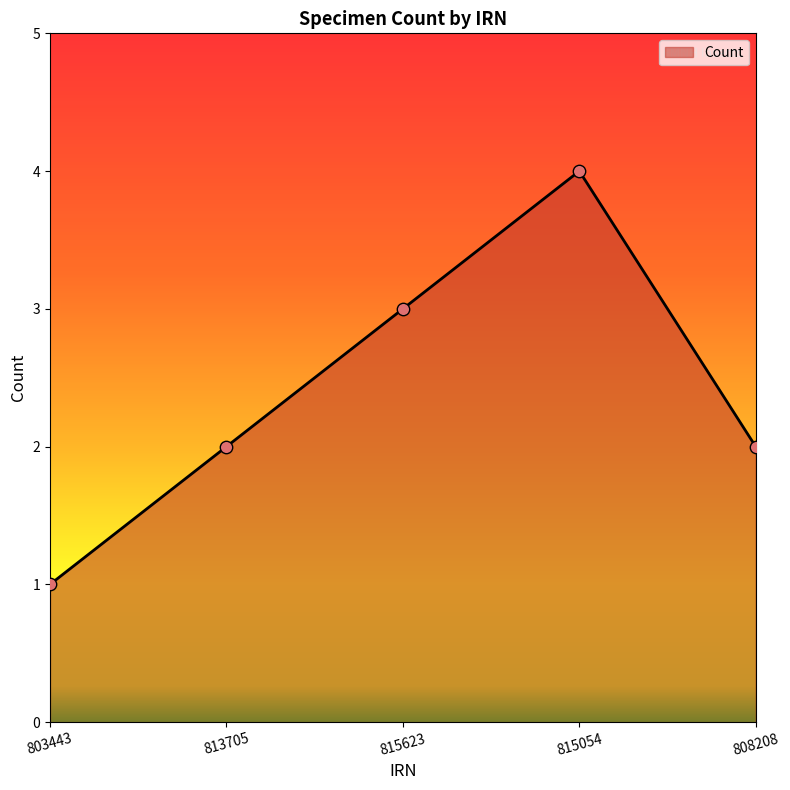

What is the change in value from 803443 to 813705?

+1